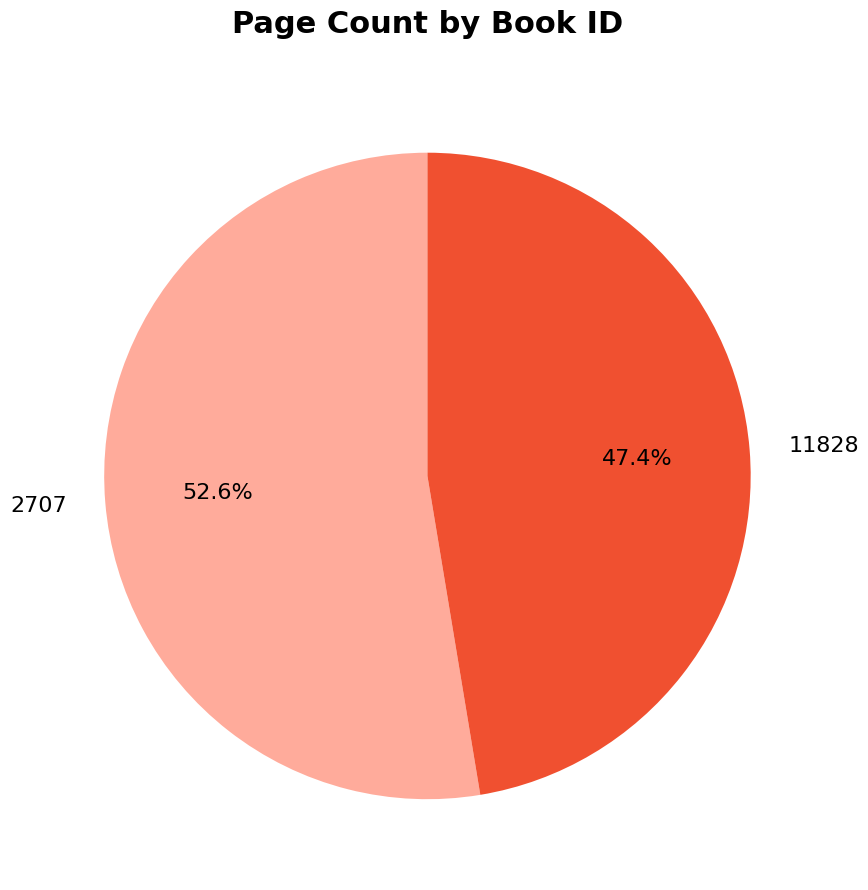

Which slice is the largest?

2707